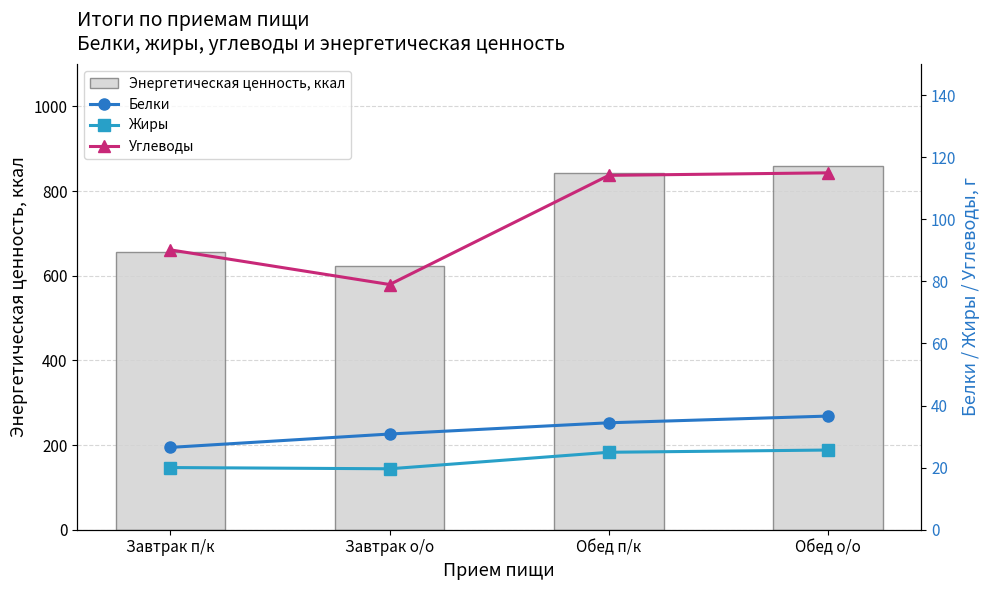

Reading left to right, what are all the values shown in this chart?

Энергетическая ценность, ккал: 655.3	623.3	841.6	860.4
Белки: 26.5	30.8	34.5	36.6
Жиры: 20.0	19.6	24.9	25.7
Углеводы: 90.2	79.0	114.2	115.0